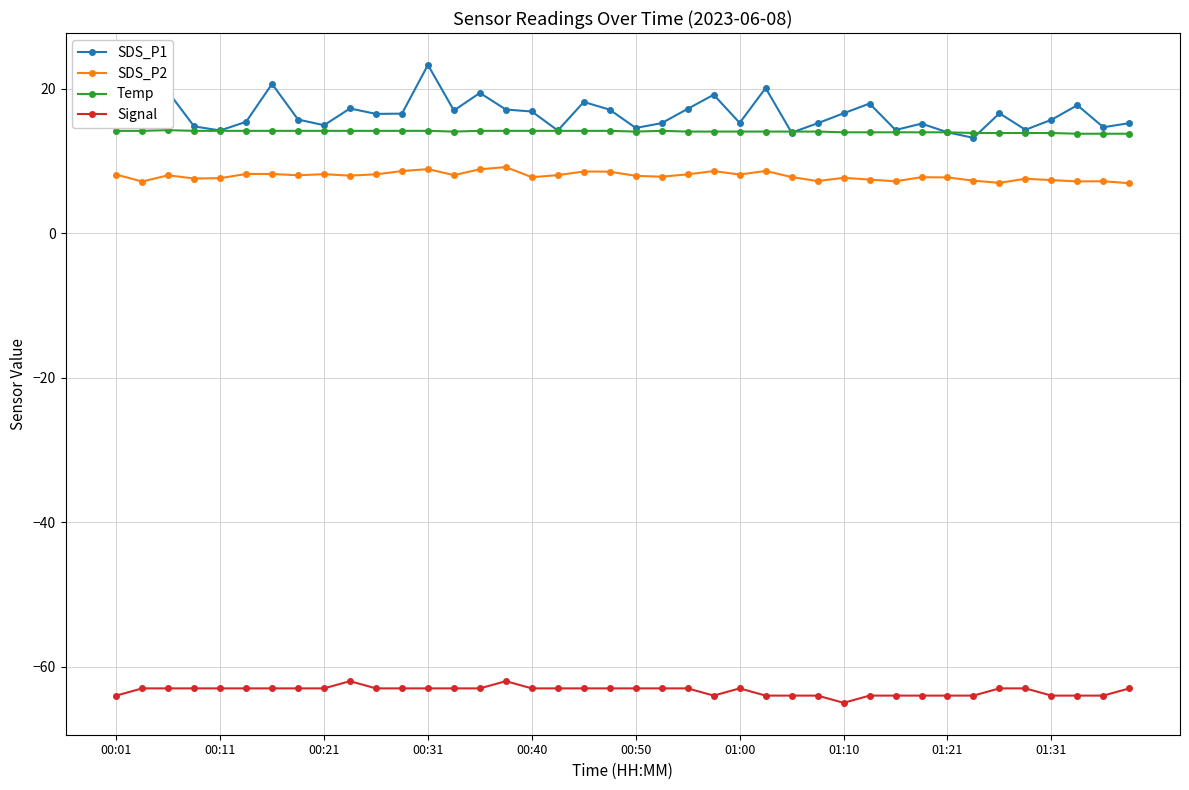

Which series has the widest spread of values?

SDS_P1